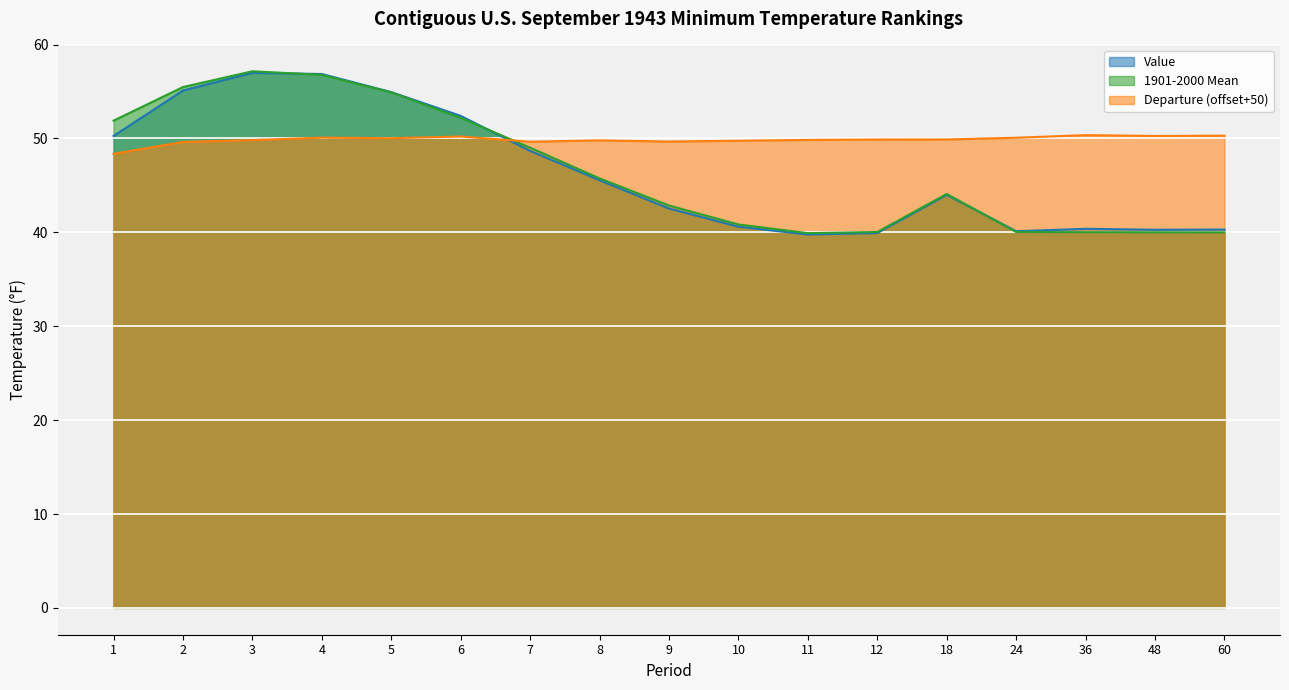

What is the difference between the highest and lowest values at 7?

1.0